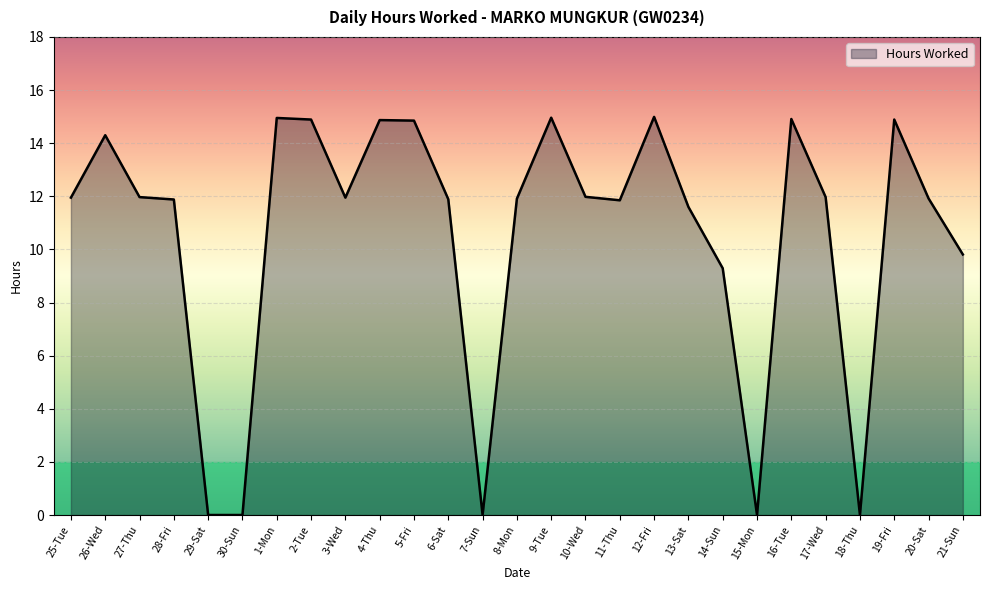

What is the change in value from 9-Tue to 15-Mon?

-15.0